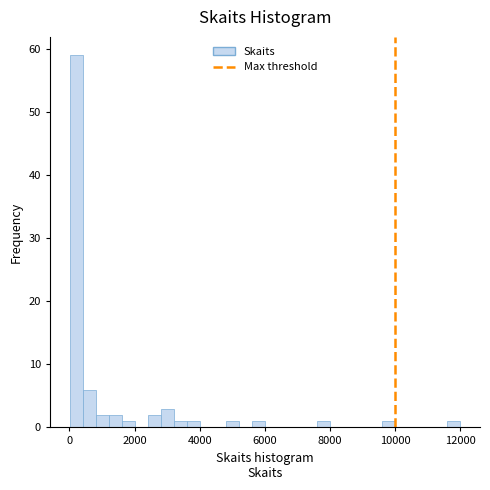

Around what value on the x-axis is the tallest bar? Give the approximate position of its centre, as read against the axis.

200